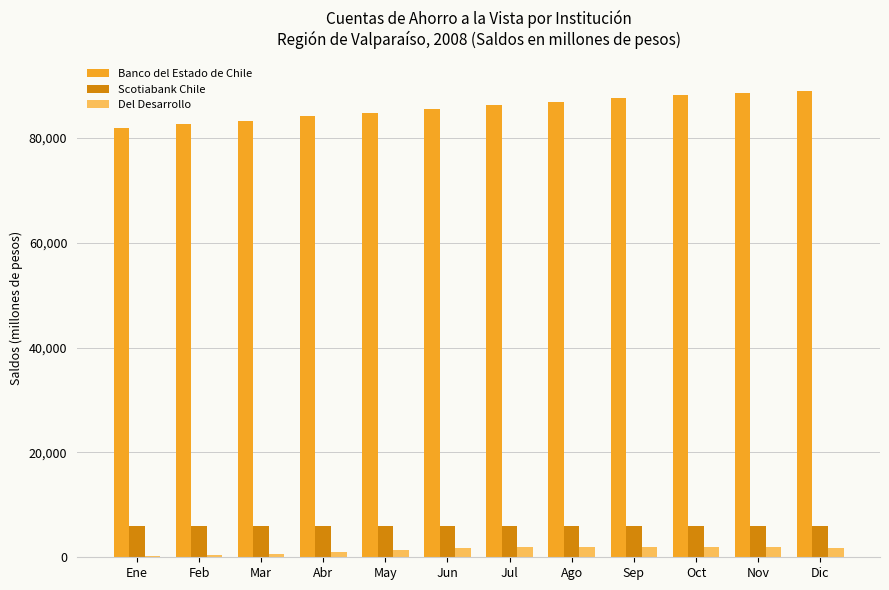

True or false: Del Desarrollo has a value of 1306 at May.

True